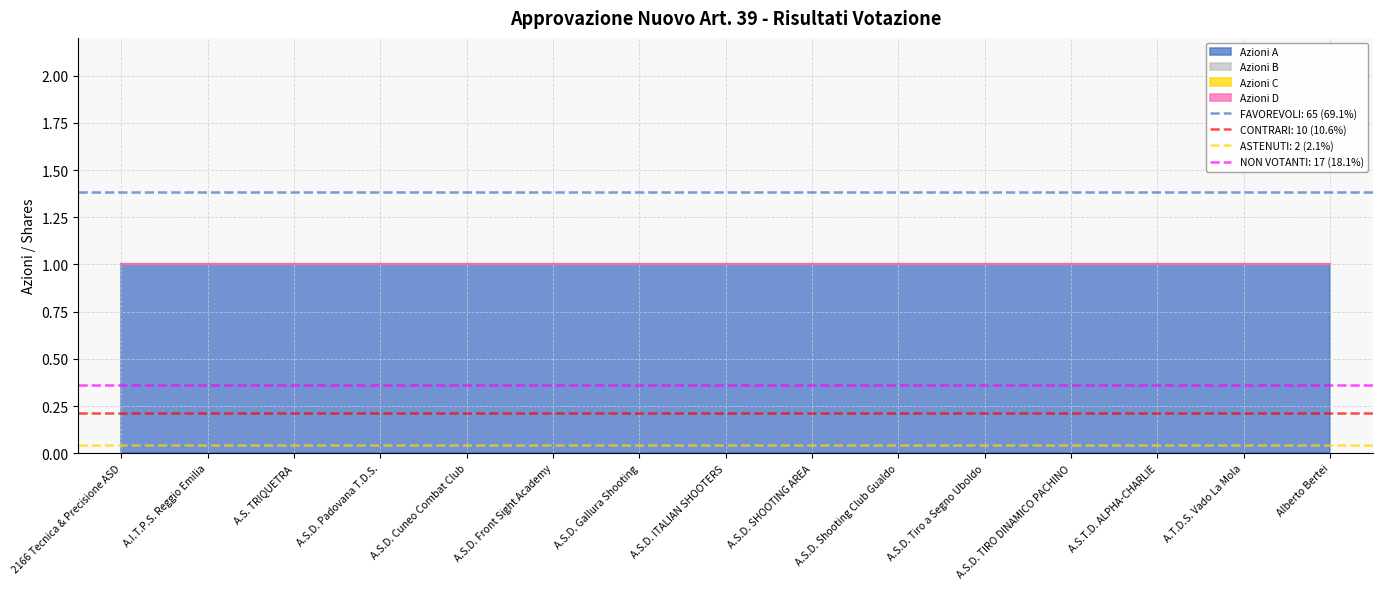

True or false: Azioni D and Azioni C intersect in this chart.

False